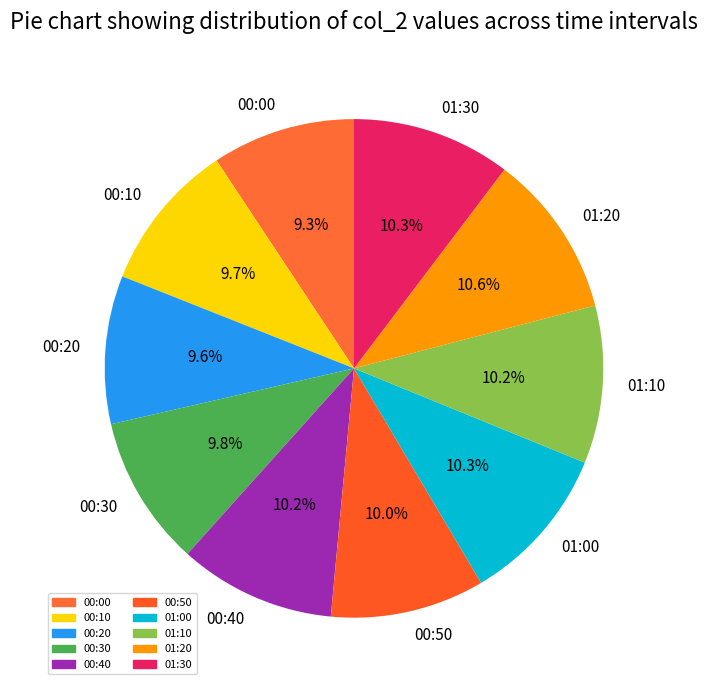

What percentage is the 01:30 slice, to the nearest percent?

10%